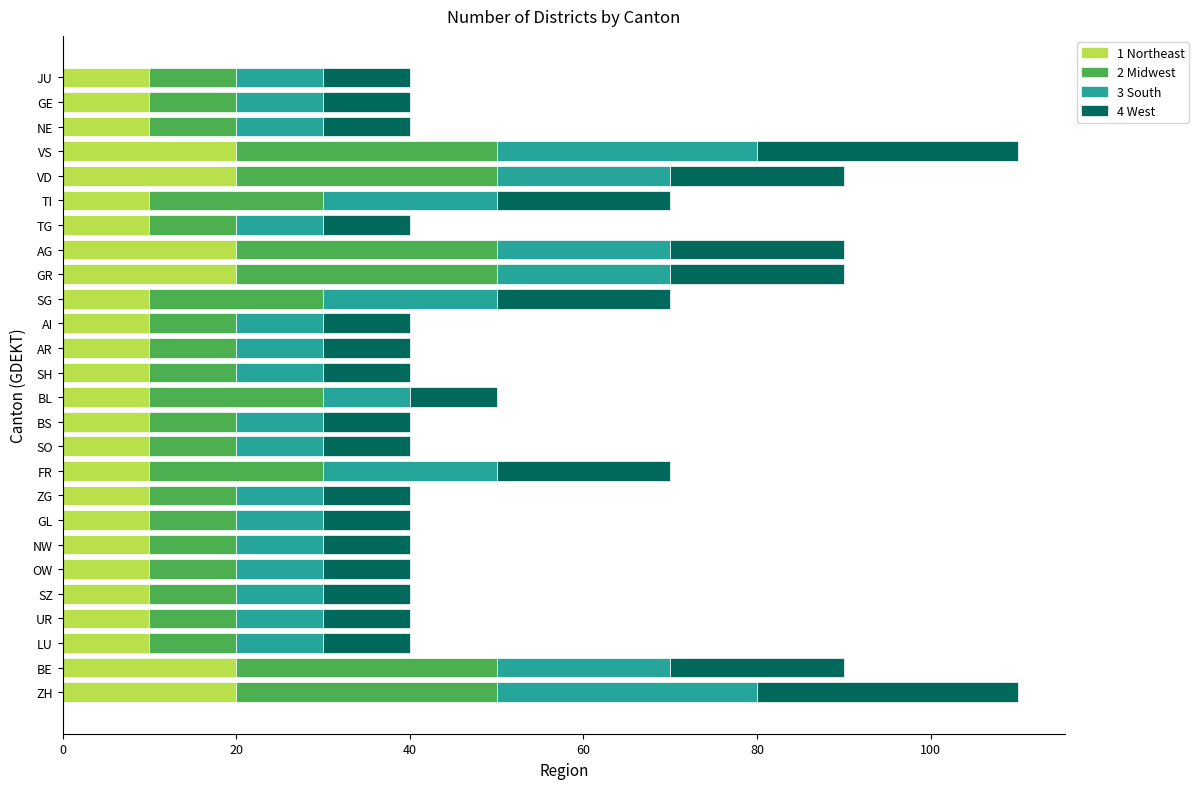

What is the total value across all series at ZG?

40